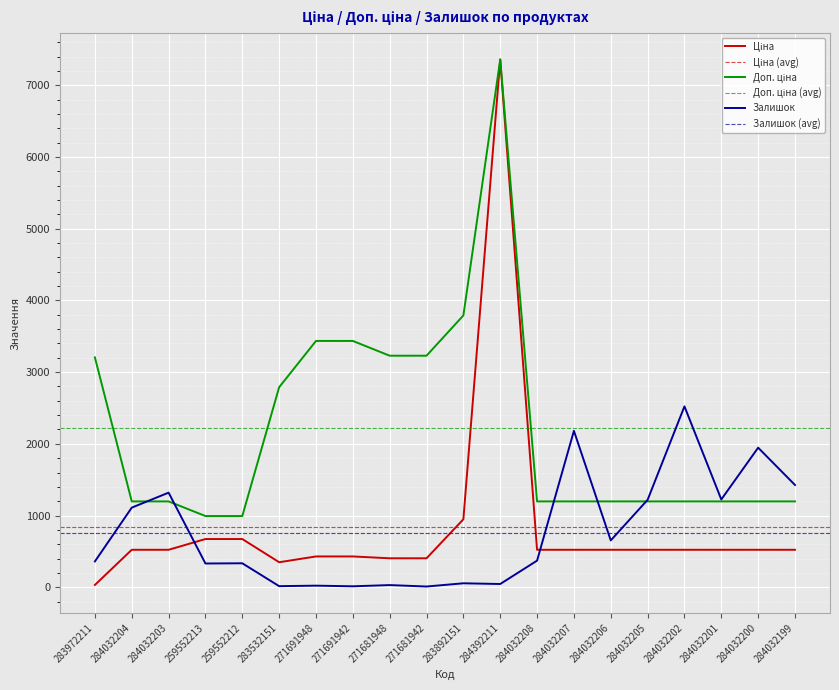

The value of Залишок at 259552212 is 334.0. True or false?

True